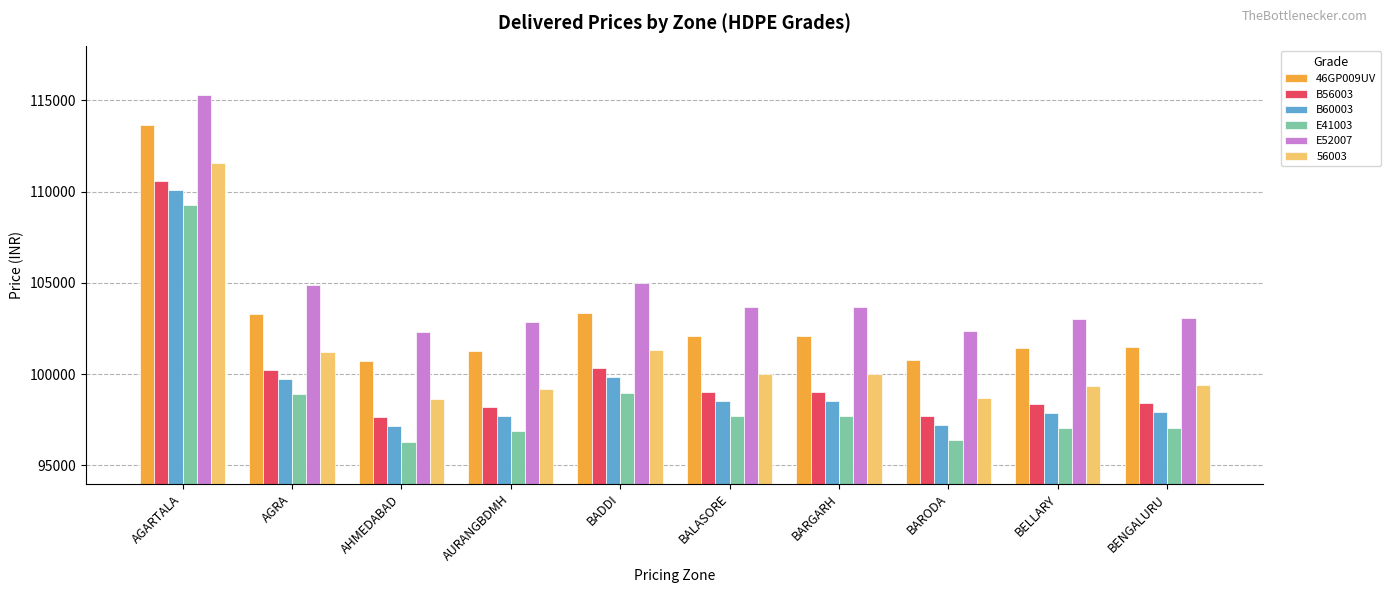

Is it true that B60003 equals 133271 at BALASORE?

False